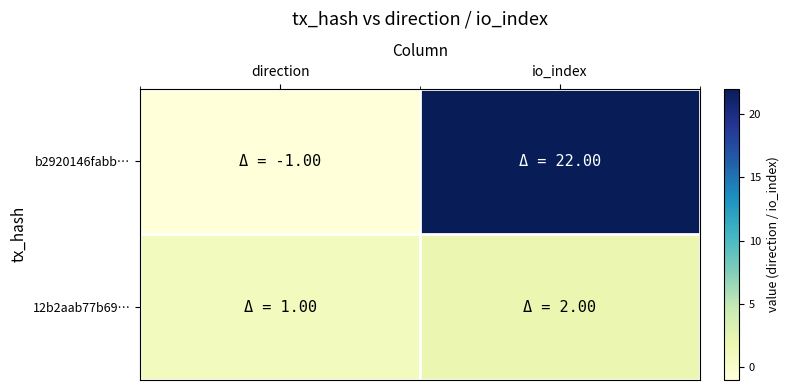

Reading left to right, what are all the values shown in this chart?

b2920146fabb…: direction=-1	io_index=22
12b2aab77b69…: direction=1	io_index=2